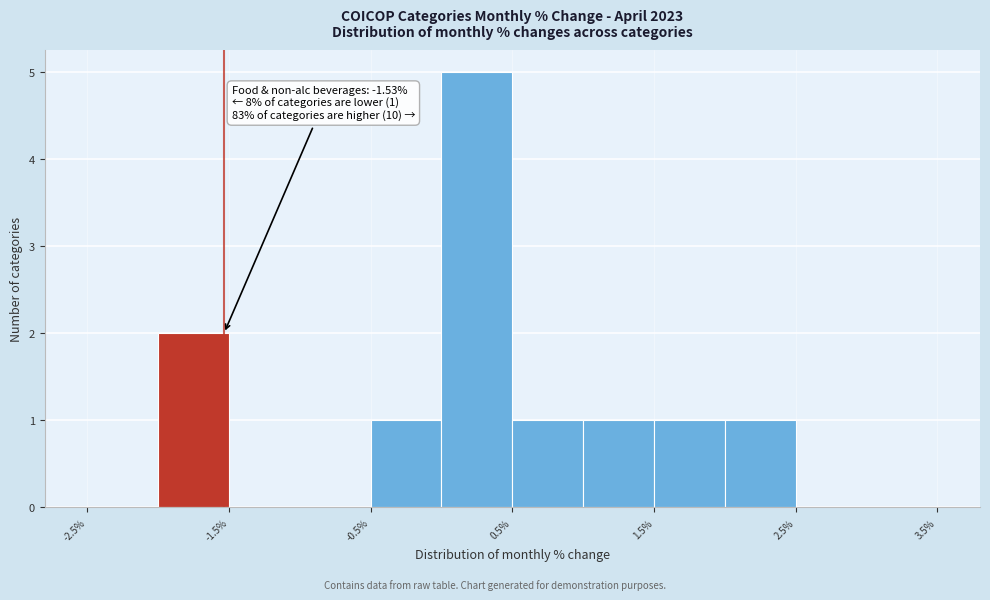

Over which range of the x-axis is the bar tallest?

0.0 to 0.5